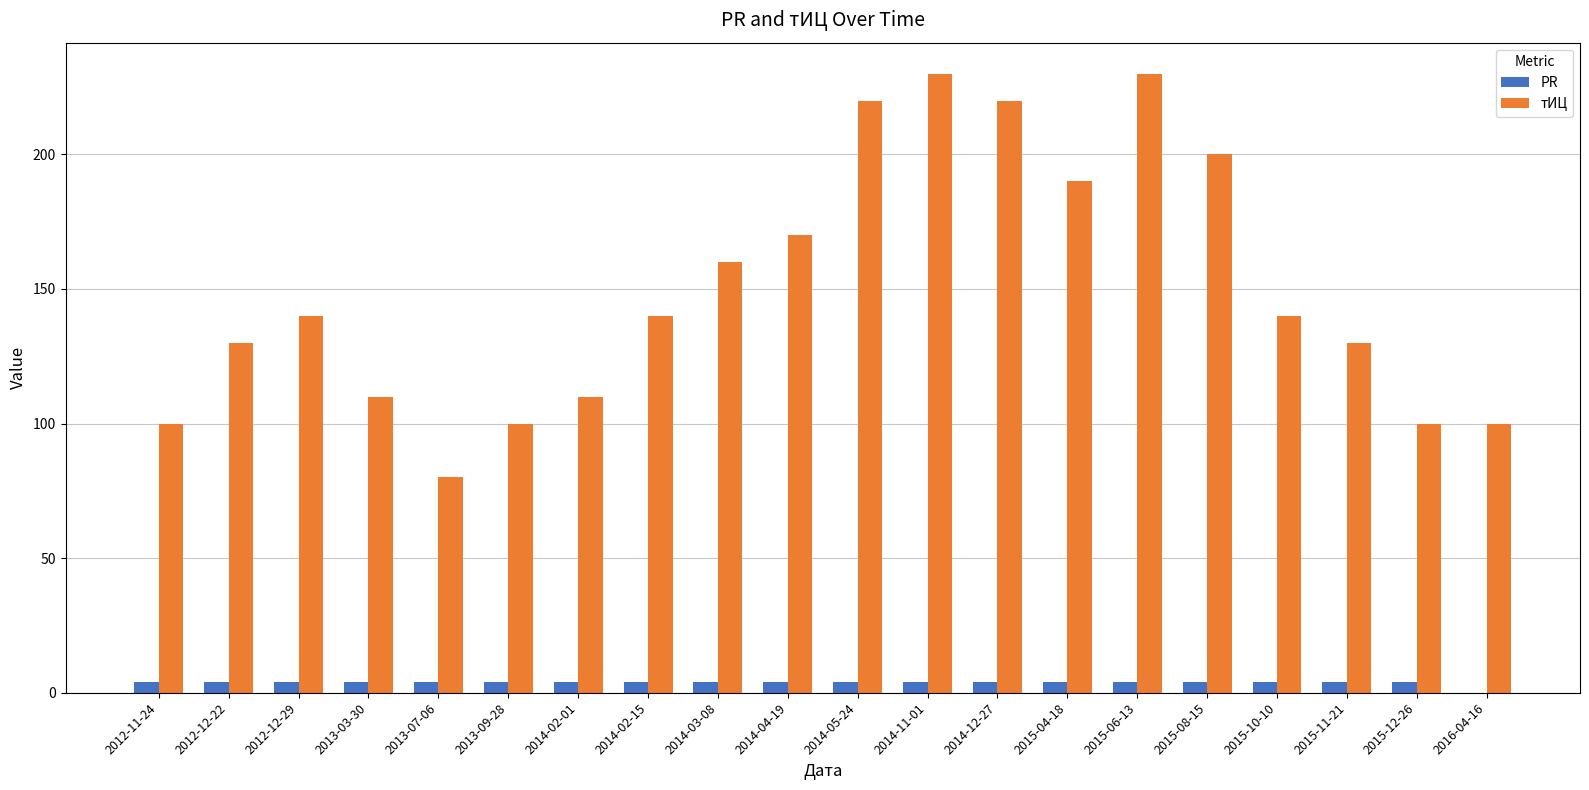

Count the number of categories in the chart.

20